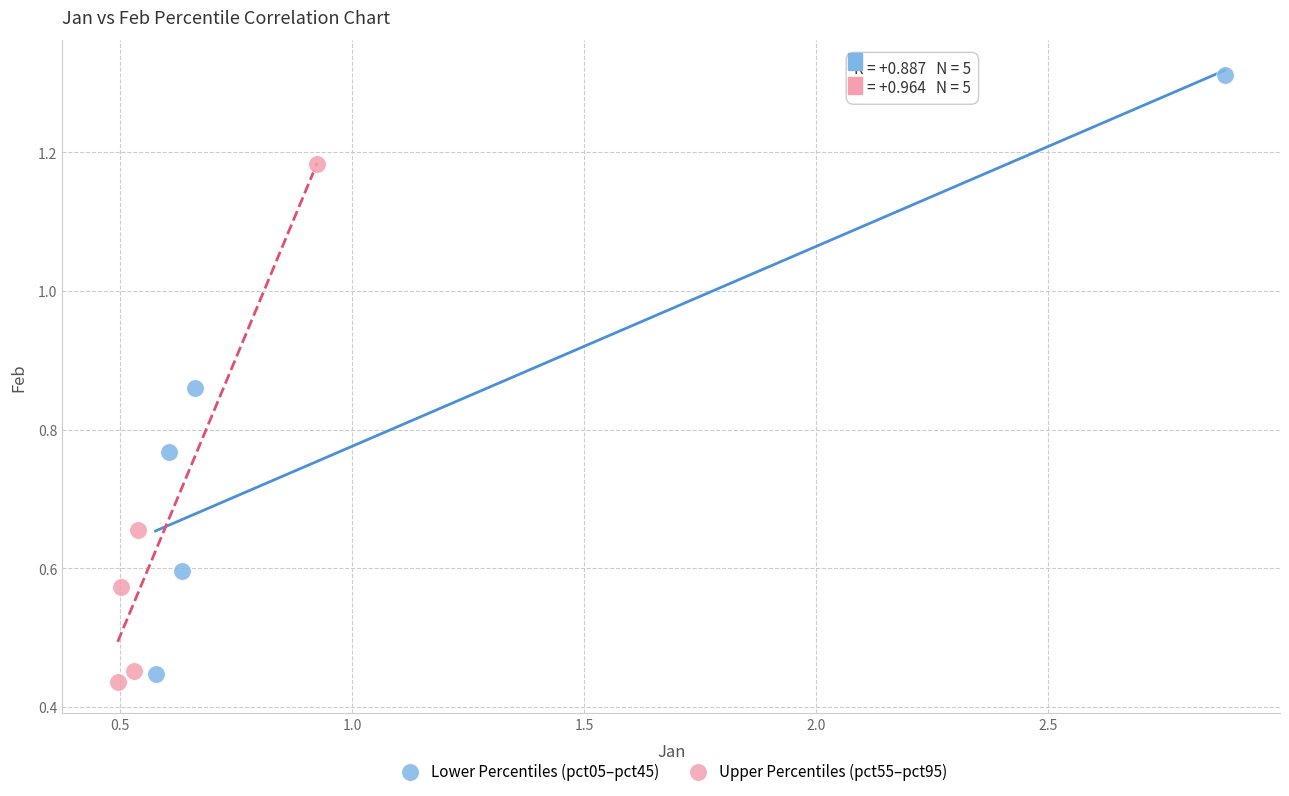

Which series contains the lowest Y value?

Upper Percentiles (pct55–pct95)